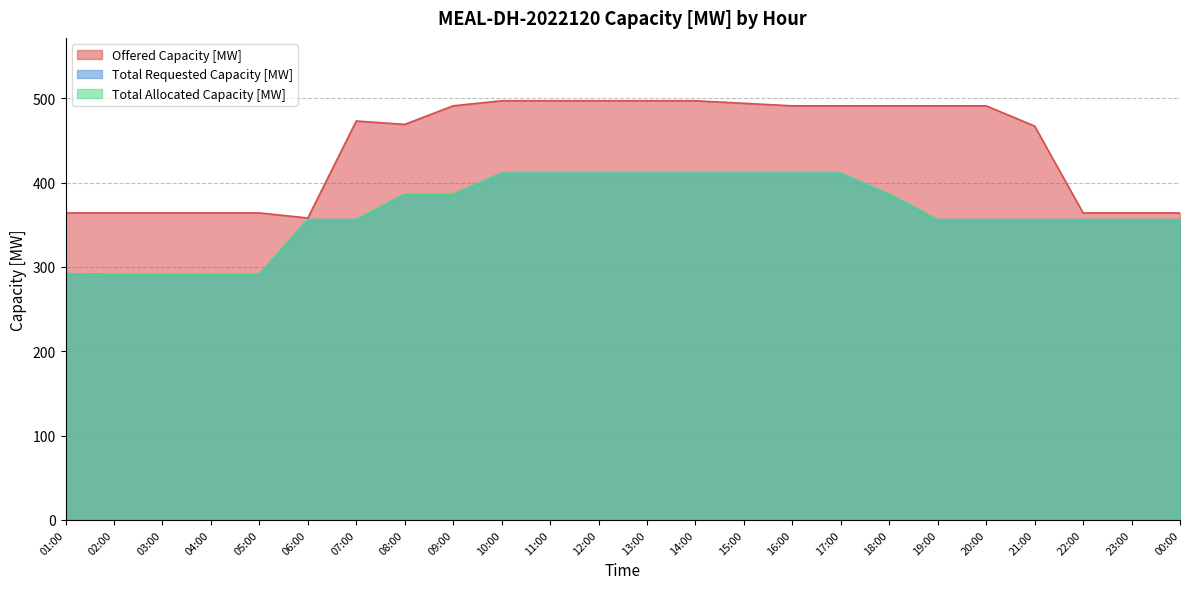

Reading left to right, list all the values displayed in this chart.

Offered Capacity [MW]: 364	364	364	364	364	358	473	469	491	497	497	497	497	497	494	491	491	491	491	491	467	364	364	364
Total Requested Capacity [MW]: 292	291	291	291	291	356	356	386	386	411	411	411	411	411	411	411	411	386	356	356	356	356	356	356
Total Allocated Capacity [MW]: 292	291	291	291	291	356	356	386	386	411	411	411	411	411	411	411	411	386	356	356	356	356	356	356